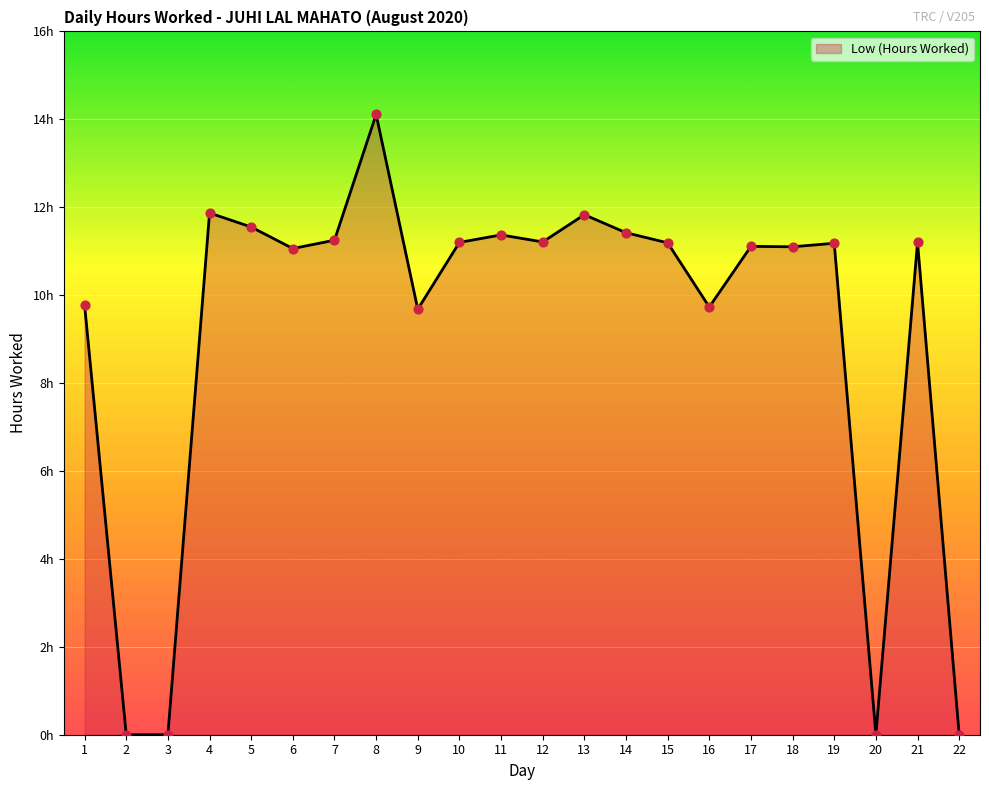

What is the change in value from 6 to 19?

+0.1